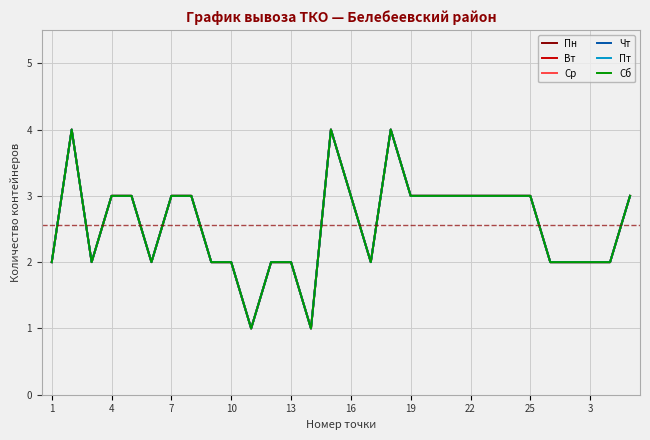

How many lines are shown in the chart?

6